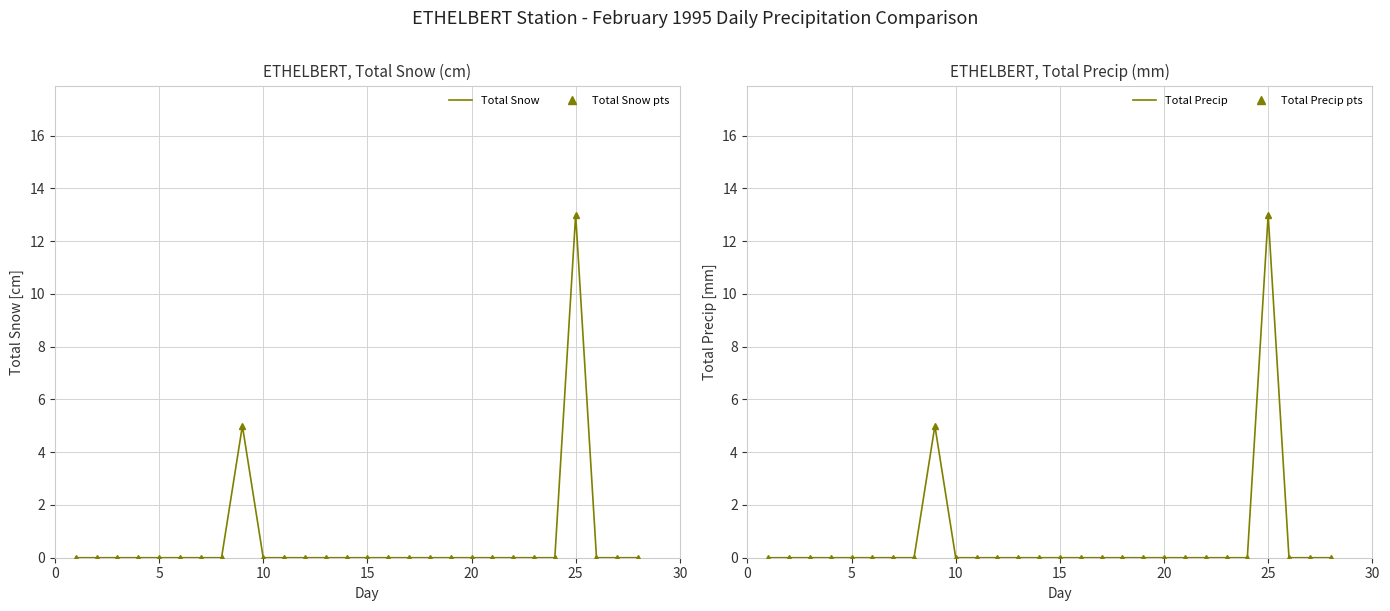

What is the average value of the Total Precip (mm) series?

1